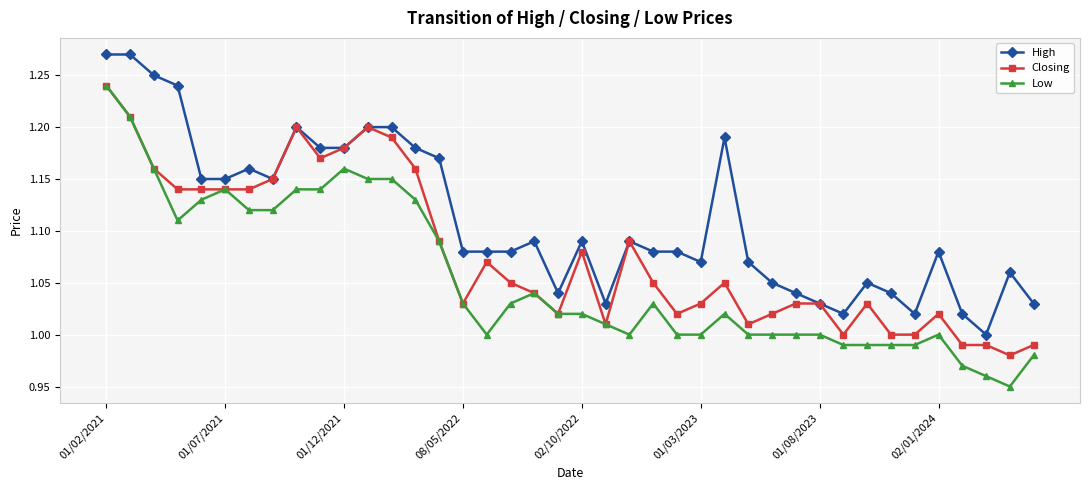

True or false: Closing has more than 0 points higher than both neighbors.

True